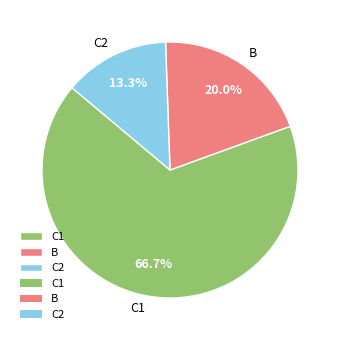

Is there a majority slice in this chart?

Yes